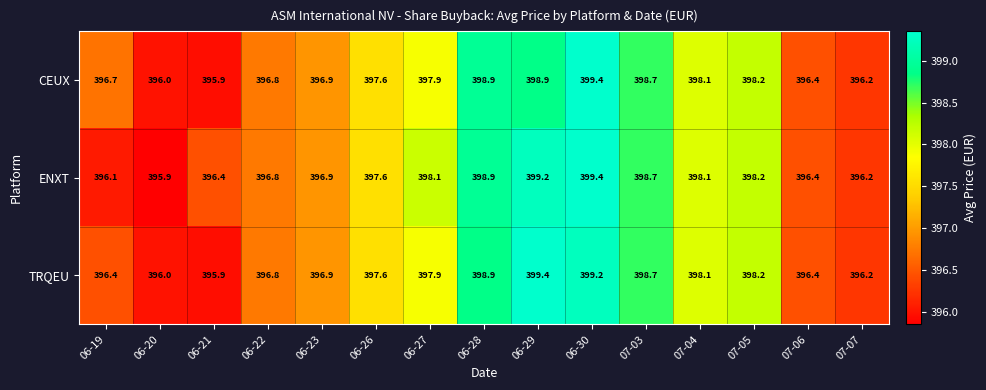

What is the greatest value displayed?

399.4